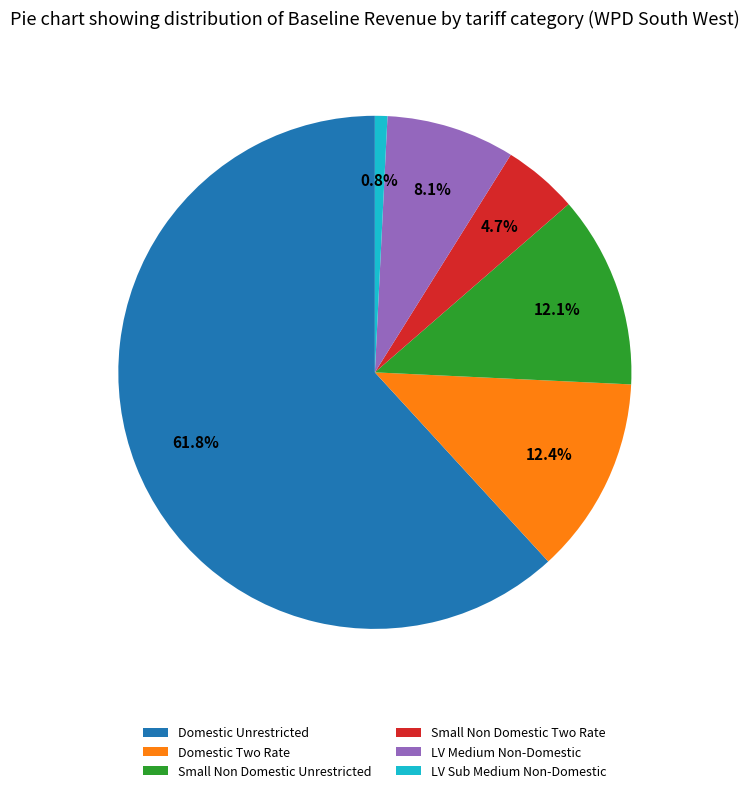

What is the smallest slice in the pie chart?

LV Sub Medium Non-Domestic